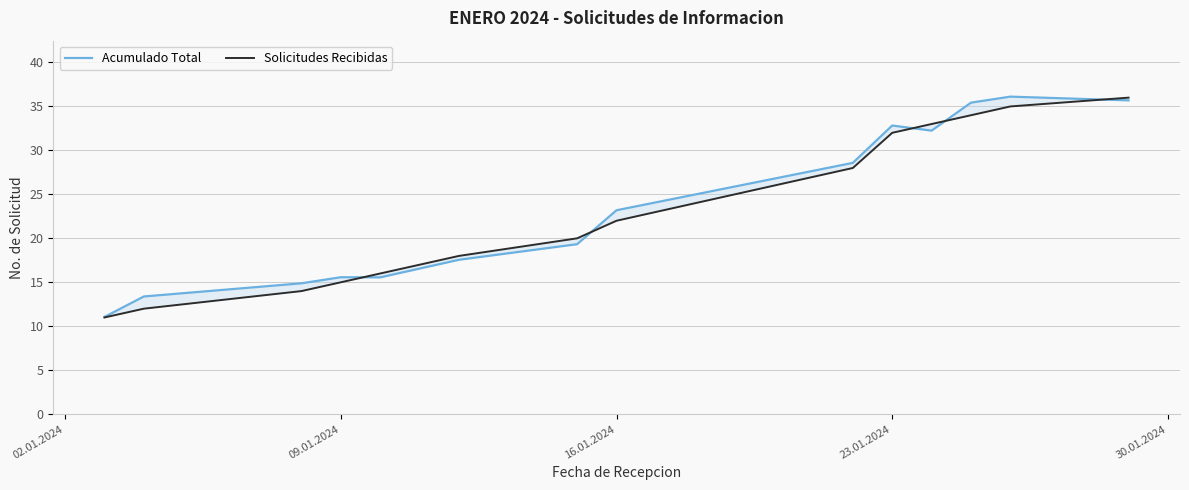

Reading left to right, extract all data points from this chart.

Acumulado Total: 11.1	13.4	14.9	15.6	15.6	17.6	19.3	23.2	28.6	32.8	32.2	35.4	36.1	35.7
Solicitudes Recibidas: 11.0	12.0	14.0	15.0	16.0	18.0	20.0	22.0	28.0	32.0	33.0	34.0	35.0	36.0